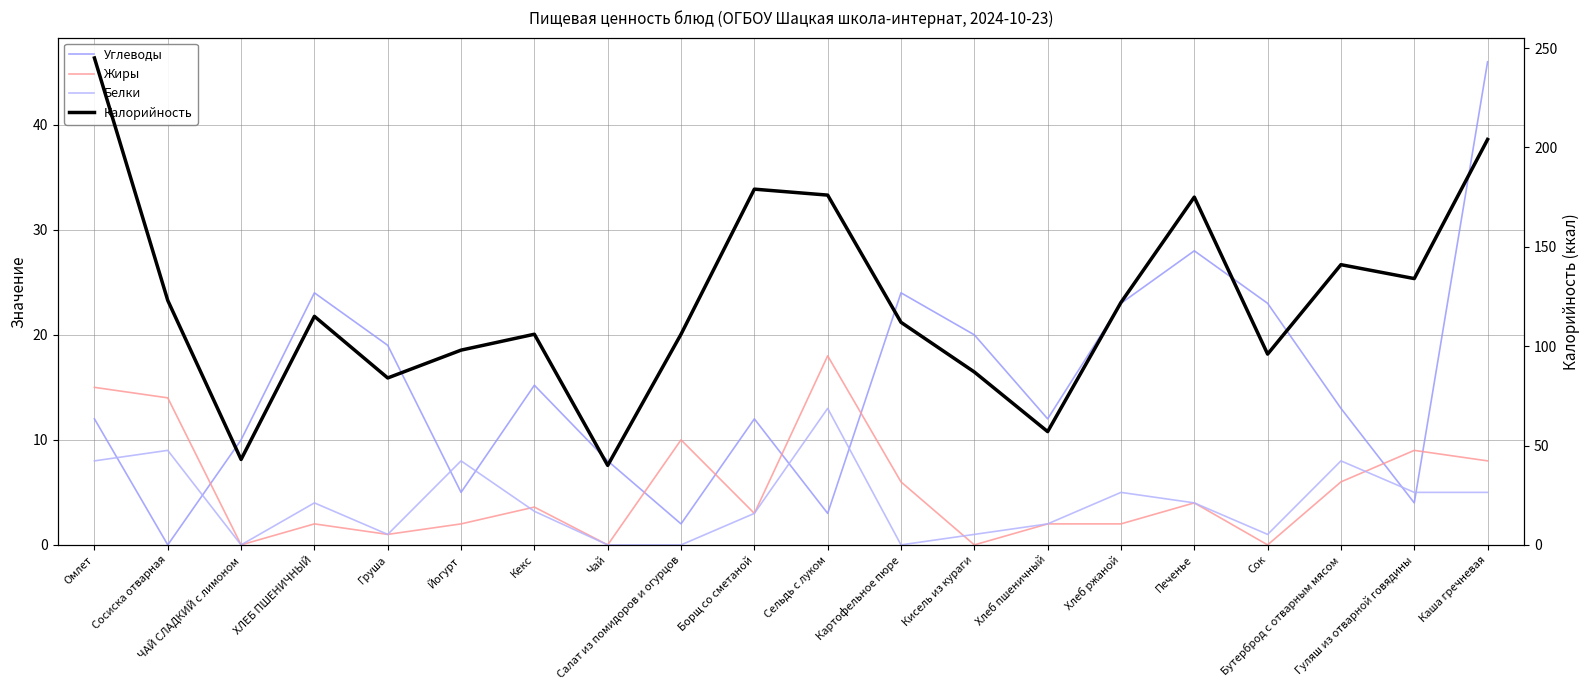

Where is Белки nearest to the value 6?

Хлеб ржаной